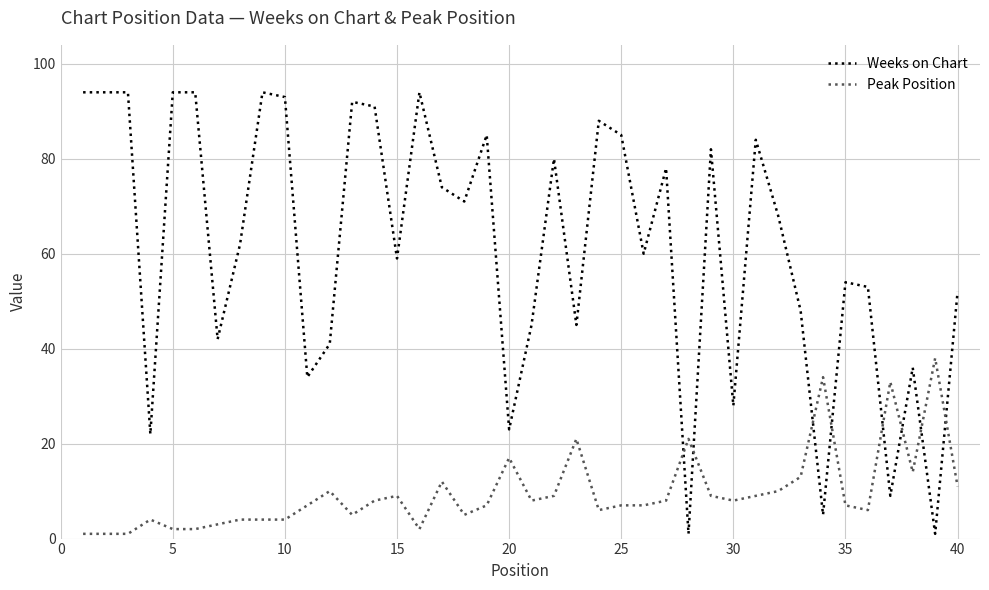

True or false: Weeks on Chart and Peak Position cross at least once.

True